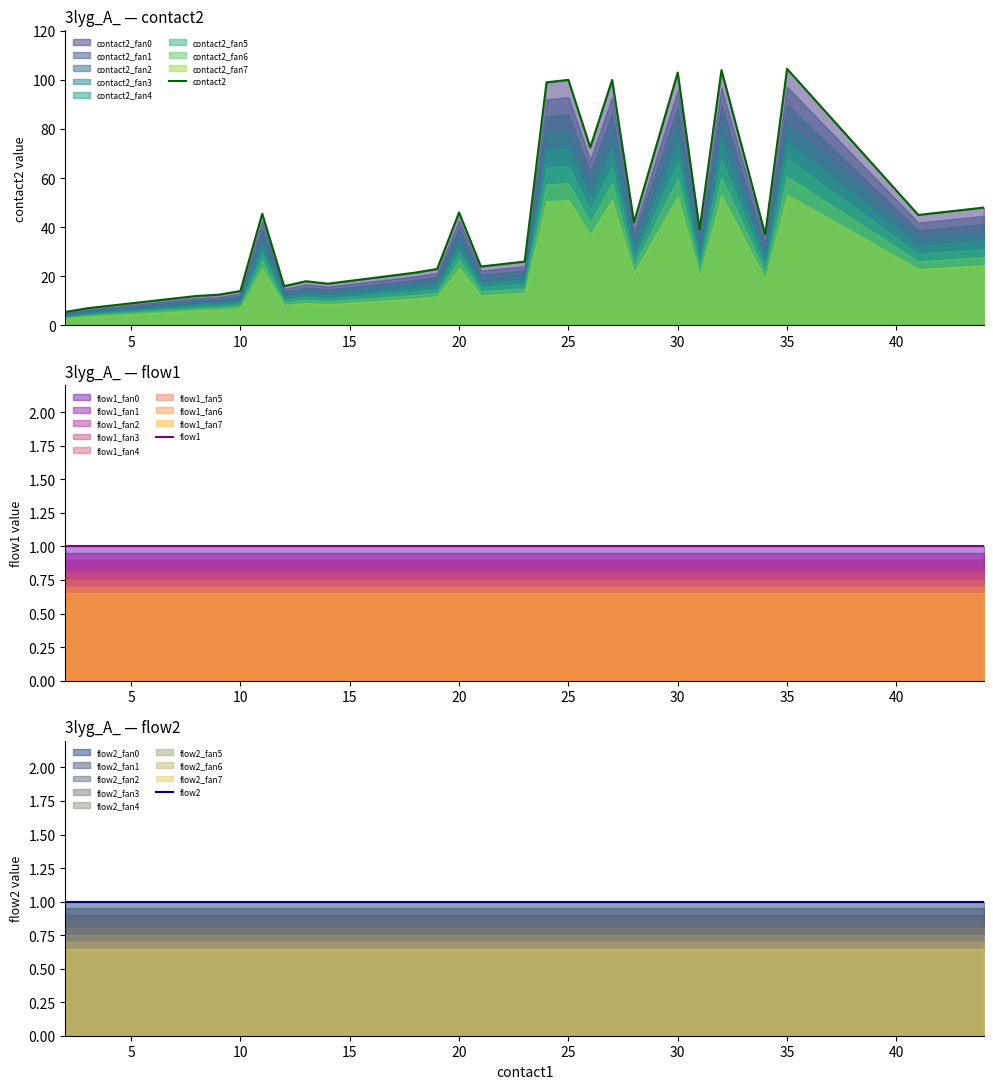

What is the maximum value for contact2?

104.5